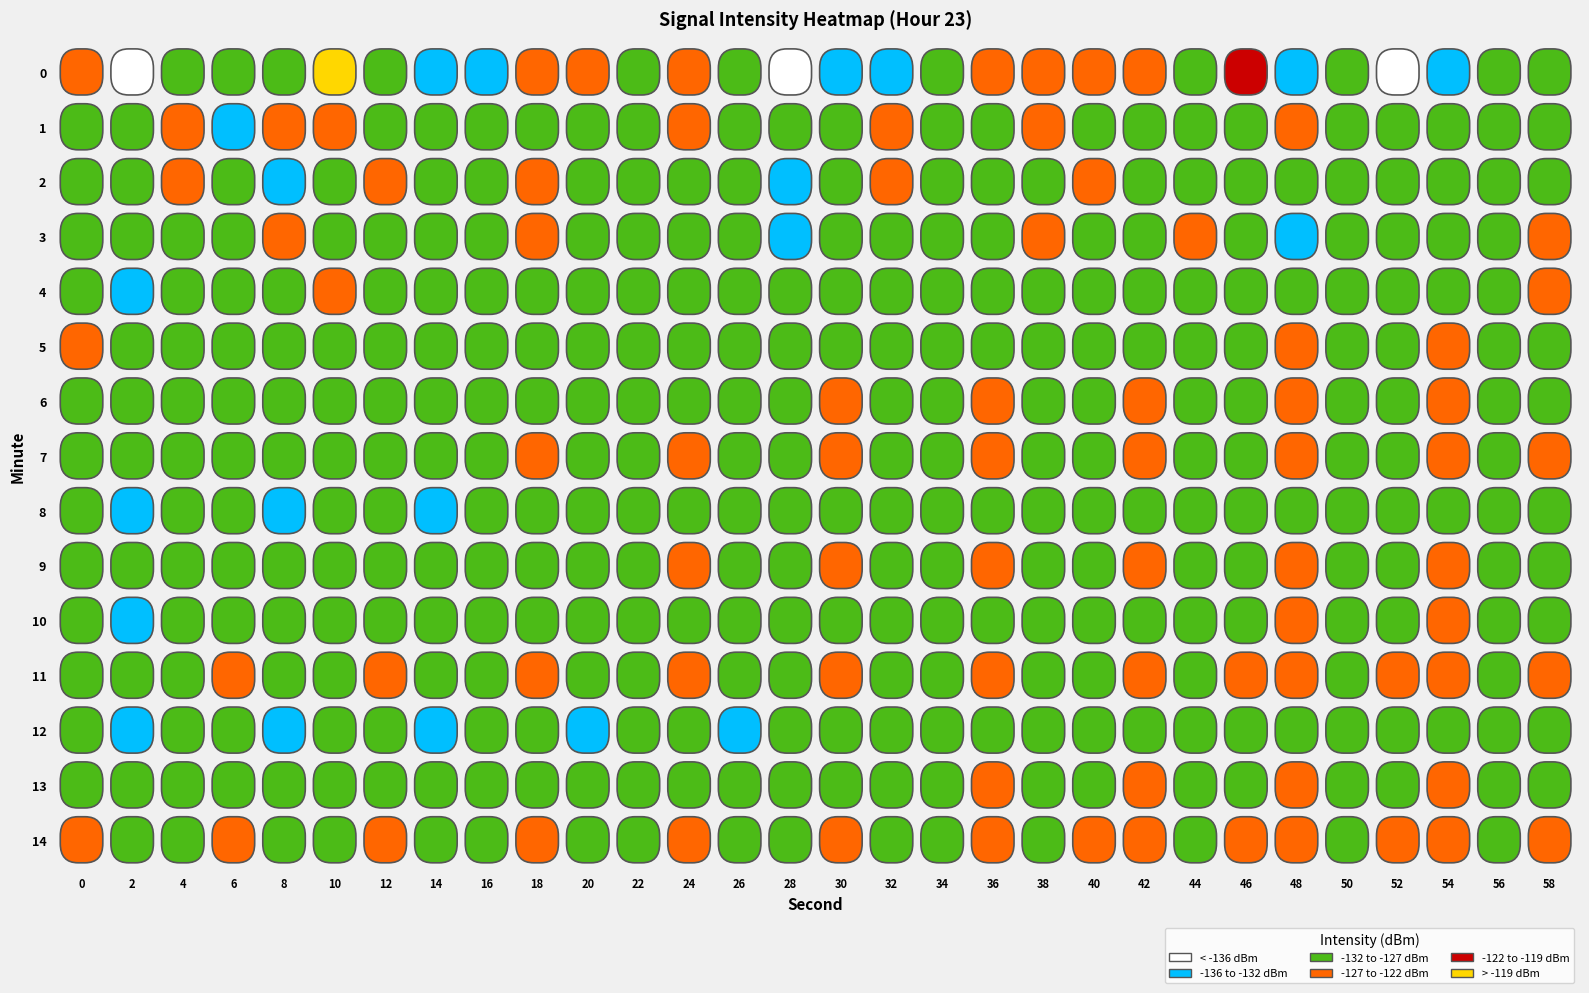

Reading left to right, what are all the values shown in this chart?

0: 0=-126.5	1=-139.7	2=-127.4	3=-130.4	4=-131.5	5=-117.1	6=-130.9	7=-132.7	8=-135.0	9=-123.5	10=-125.1	11=-130.6	12=-124.9	13=-130.7	14=-137.9	15=-135.5	16=-133.0	17=-130.1	18=-125.2	19=-125.3	20=-126.3	21=-125.8	22=-127.2	23=-120.8	24=-134.9	25=-130.6	26=-136.9	27=-132.1	28=-130.5	29=-129.6
1: 0=-130.4	1=-129.1	2=-125.7	3=-134.8	4=-125.4	5=-124.2	6=-127.1	7=-129.0	8=-127.5	9=-127.6	10=-128.5	11=-127.3	12=-126.1	13=-129.2	14=-131.5	15=-128.7	16=-125.6	17=-127.8	18=-129.4	19=-126.3	20=-128.1	21=-127.5	22=-130.2	23=-128.9	24=-126.7	25=-129.8	26=-127.1	27=-128.4	28=-130.6	29=-127.2
2: 0=-128.3	1=-131.5	2=-126.8	3=-129.4	4=-132.1	5=-127.6	6=-125.9	7=-130.3	8=-128.7	9=-126.4	10=-131.2	11=-129.8	12=-127.1	13=-130.5	14=-133.4	15=-128.9	16=-126.3	17=-129.7	18=-131.1	19=-128.2	20=-126.8	21=-130.1	22=-128.5	23=-127.3	24=-131.9	25=-129.2	26=-127.6	27=-130.8	28=-128.4	29=-127.1
3: 0=-127.1	1=-130.8	2=-128.4	3=-131.7	4=-126.3	5=-129.5	6=-127.8	7=-130.2	8=-128.6	9=-126.9	10=-130.4	11=-128.7	12=-127.2	13=-130.6	14=-132.8	15=-129.1	16=-127.4	17=-130.9	18=-128.3	19=-126.7	20=-130.3	21=-128.6	22=-127.0	23=-130.5	24=-132.7	25=-129.0	26=-127.3	27=-130.8	28=-128.2	29=-126.6
4: 0=-129.5	1=-132.1	2=-127.8	3=-130.4	4=-128.7	5=-126.3	6=-130.8	7=-129.2	8=-127.5	9=-131.1	10=-128.9	11=-127.3	12=-130.7	13=-129.1	14=-127.4	15=-131.9	16=-128.8	17=-127.2	18=-130.6	19=-129.0	20=-127.3	21=-131.7	22=-128.7	23=-127.1	24=-130.5	25=-128.9	26=-127.2	27=-131.5	28=-128.6	29=-127.0
5: 0=-126.5	1=-130.2	2=-128.8	3=-127.4	4=-131.0	5=-129.6	6=-128.2	7=-131.8	8=-129.4	9=-128.0	10=-131.6	11=-129.2	12=-127.8	13=-131.4	14=-129.0	15=-127.6	16=-131.2	17=-128.8	18=-127.4	19=-131.0	20=-128.6	21=-127.2	22=-130.8	23=-128.4	24=-127.0	25=-130.6	26=-128.2	27=-126.8	28=-130.4	29=-128.0
6: 0=-128.0	1=-131.6	2=-129.2	3=-127.8	4=-131.4	5=-129.0	6=-127.6	7=-131.2	8=-128.8	9=-127.4	10=-131.0	11=-128.6	12=-127.2	13=-130.8	14=-128.4	15=-127.0	16=-130.6	17=-128.2	18=-126.8	19=-130.4	20=-128.0	21=-126.6	22=-130.2	23=-127.8	24=-126.4	25=-130.0	26=-127.6	27=-126.2	28=-129.8	29=-127.4
7: 0=-127.5	1=-131.1	2=-128.7	3=-127.3	4=-130.9	5=-128.5	6=-127.1	7=-130.7	8=-128.3	9=-126.9	10=-130.5	11=-128.1	12=-126.7	13=-130.3	14=-127.9	15=-126.5	16=-130.1	17=-127.7	18=-126.3	19=-129.9	20=-127.5	21=-126.1	22=-129.7	23=-127.3	24=-125.9	25=-129.5	26=-127.1	27=-125.7	28=-129.3	29=-126.9
8: 0=-129.0	1=-132.6	2=-130.2	3=-128.8	4=-132.4	5=-130.0	6=-128.6	7=-132.2	8=-129.8	9=-128.4	10=-132.0	11=-129.6	12=-128.2	13=-131.8	14=-129.4	15=-128.0	16=-131.6	17=-129.2	18=-127.8	19=-131.4	20=-129.0	21=-127.6	22=-131.2	23=-128.8	24=-127.4	25=-131.0	26=-128.6	27=-127.2	28=-130.8	29=-128.4
9: 0=-127.8	1=-131.4	2=-129.0	3=-127.6	4=-131.2	5=-128.8	6=-127.4	7=-131.0	8=-128.6	9=-127.2	10=-130.8	11=-128.4	12=-127.0	13=-130.6	14=-128.2	15=-126.8	16=-130.4	17=-128.0	18=-126.6	19=-130.2	20=-127.8	21=-126.4	22=-130.0	23=-127.6	24=-126.2	25=-129.8	26=-127.4	27=-126.0	28=-129.6	29=-127.2
10: 0=-128.5	1=-132.1	2=-129.7	3=-128.3	4=-131.9	5=-129.5	6=-128.1	7=-131.7	8=-129.3	9=-127.9	10=-131.5	11=-129.1	12=-127.7	13=-131.3	14=-128.9	15=-127.5	16=-131.1	17=-128.7	18=-127.3	19=-130.9	20=-128.5	21=-127.1	22=-130.7	23=-128.3	24=-126.9	25=-130.5	26=-128.1	27=-126.7	28=-130.3	29=-127.9
11: 0=-127.2	1=-130.8	2=-128.4	3=-127.0	4=-130.6	5=-128.2	6=-126.8	7=-130.4	8=-128.0	9=-126.6	10=-130.2	11=-127.8	12=-126.4	13=-130.0	14=-127.6	15=-126.2	16=-129.8	17=-127.4	18=-126.0	19=-129.6	20=-127.2	21=-125.8	22=-129.4	23=-127.0	24=-125.6	25=-129.2	26=-126.8	27=-125.4	28=-129.0	29=-126.6
12: 0=-129.3	1=-132.9	2=-130.5	3=-129.1	4=-132.7	5=-130.3	6=-128.9	7=-132.5	8=-130.1	9=-128.7	10=-132.3	11=-129.9	12=-128.5	13=-132.1	14=-129.7	15=-128.3	16=-131.9	17=-129.5	18=-128.1	19=-131.7	20=-129.3	21=-127.9	22=-131.5	23=-129.1	24=-127.7	25=-131.3	26=-128.9	27=-127.5	28=-131.1	29=-128.7
13: 0=-128.1	1=-131.7	2=-129.3	3=-127.9	4=-131.5	5=-129.1	6=-127.7	7=-131.3	8=-128.9	9=-127.5	10=-131.1	11=-128.7	12=-127.3	13=-130.9	14=-128.5	15=-127.1	16=-130.7	17=-128.3	18=-126.9	19=-130.5	20=-128.1	21=-126.7	22=-130.3	23=-127.9	24=-126.5	25=-130.1	26=-127.7	27=-126.3	28=-129.9	29=-127.5
14: 0=-127.0	1=-130.6	2=-128.2	3=-126.8	4=-130.4	5=-128.0	6=-126.6	7=-130.2	8=-127.8	9=-126.4	10=-130.0	11=-127.6	12=-126.2	13=-129.8	14=-127.4	15=-126.0	16=-129.6	17=-127.2	18=-125.8	19=-129.4	20=-127.0	21=-125.6	22=-129.2	23=-126.8	24=-125.4	25=-129.0	26=-126.6	27=-125.2	28=-128.8	29=-126.4